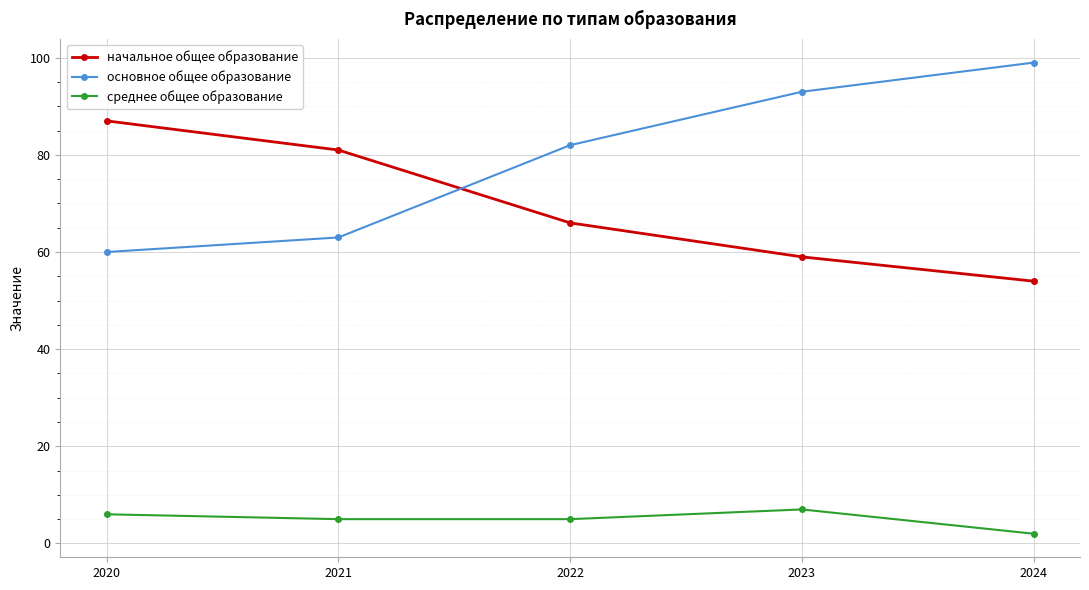

Which series changed the most between 2021 and 2022?

основное общее образование